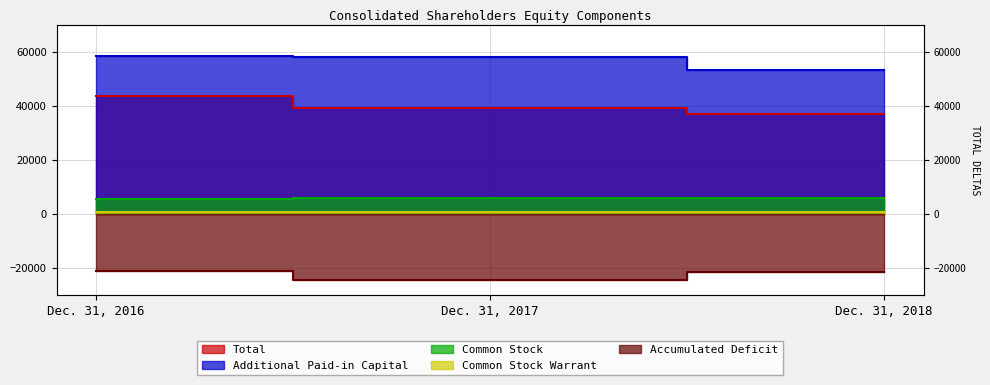

Between Dec. 31, 2016 and Dec. 31, 2018, which series saw the biggest shift?

Total